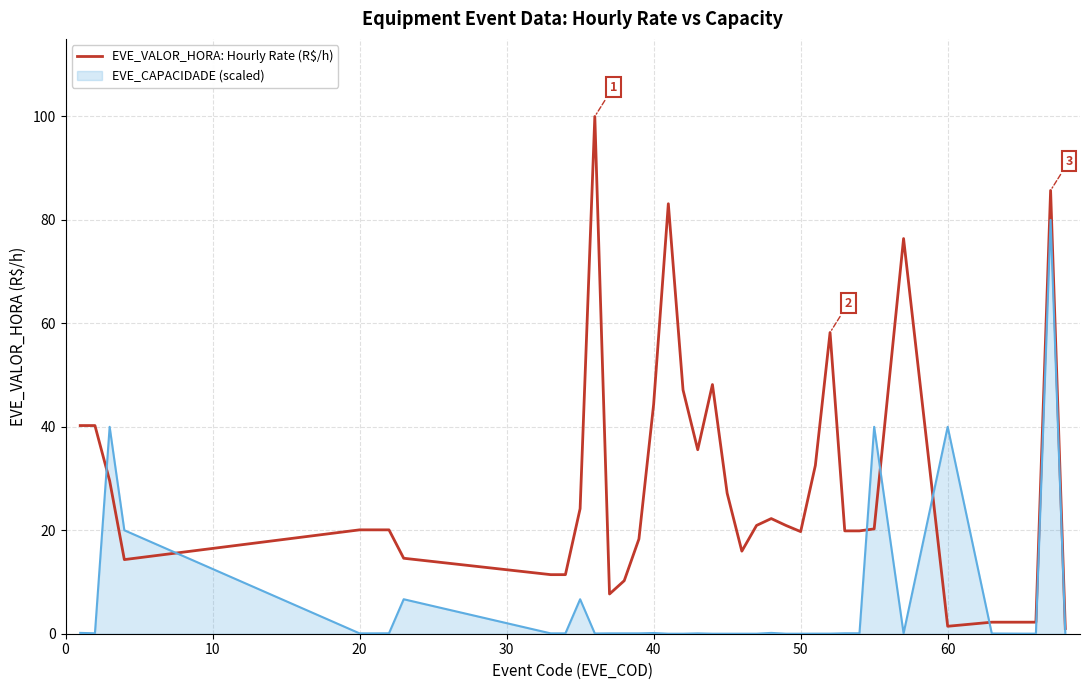

What is the maximum value shown in the chart?

100.0